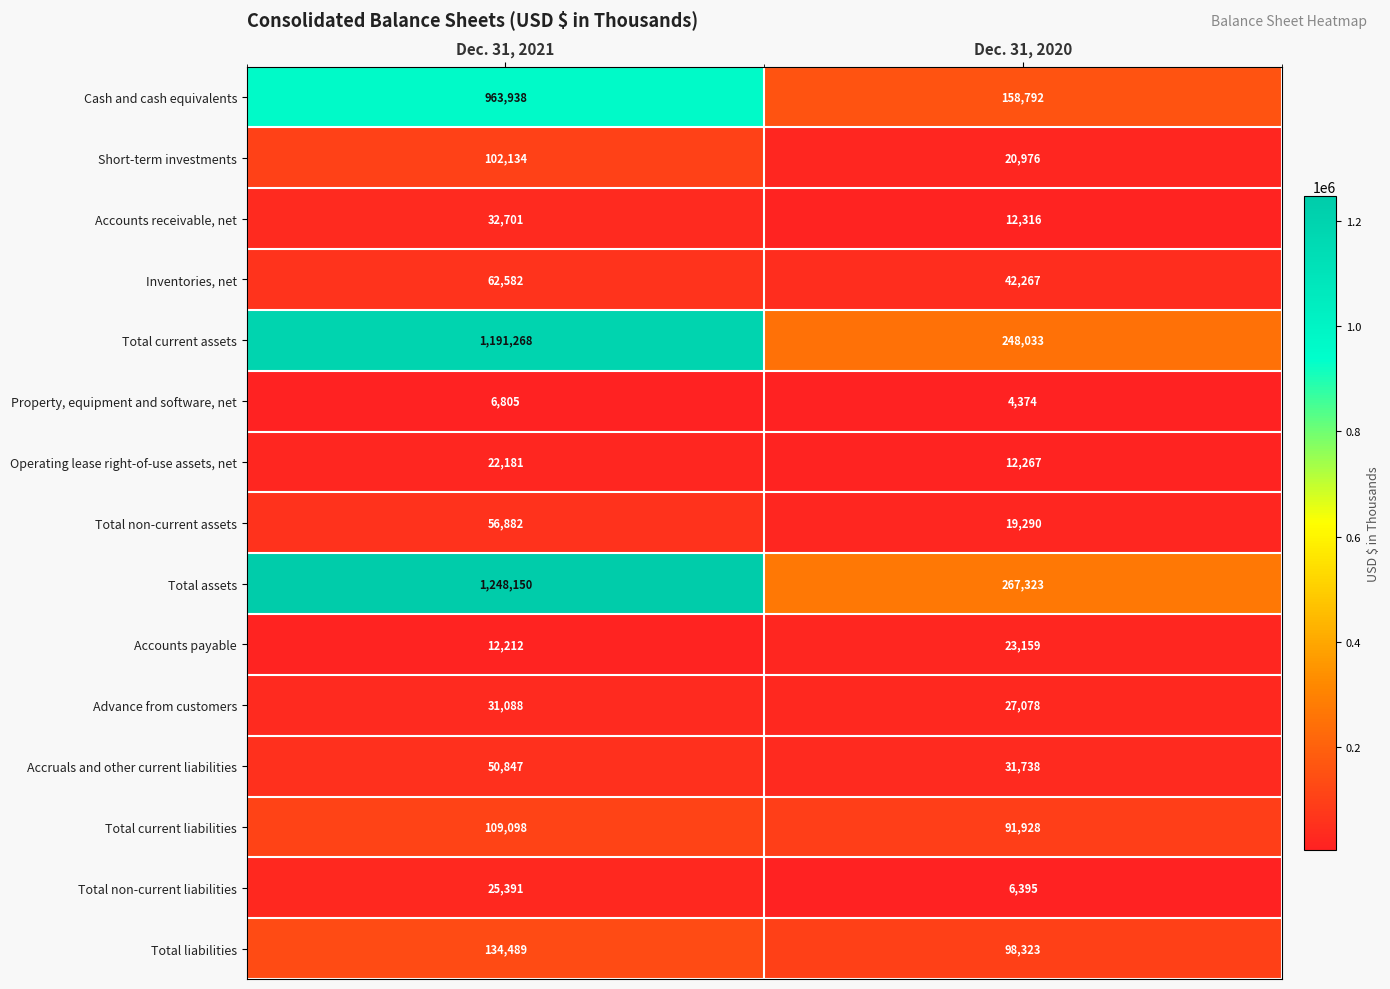

Reading left to right, what are all the values shown in this chart?

Cash and cash equivalents: Dec. 31, 2021=963938	Dec. 31, 2020=158792
Short-term investments: Dec. 31, 2021=102134	Dec. 31, 2020=20976
Accounts receivable, net: Dec. 31, 2021=32701	Dec. 31, 2020=12316
Inventories, net: Dec. 31, 2021=62582	Dec. 31, 2020=42267
Total current assets: Dec. 31, 2021=1191268	Dec. 31, 2020=248033
Property, equipment and software, net: Dec. 31, 2021=6805	Dec. 31, 2020=4374
Operating lease right-of-use assets, net: Dec. 31, 2021=22181	Dec. 31, 2020=12267
Total non-current assets: Dec. 31, 2021=56882	Dec. 31, 2020=19290
Total assets: Dec. 31, 2021=1248150	Dec. 31, 2020=267323
Accounts payable: Dec. 31, 2021=12212	Dec. 31, 2020=23159
Advance from customers: Dec. 31, 2021=31088	Dec. 31, 2020=27078
Accruals and other current liabilities: Dec. 31, 2021=50847	Dec. 31, 2020=31738
Total current liabilities: Dec. 31, 2021=109098	Dec. 31, 2020=91928
Total non-current liabilities: Dec. 31, 2021=25391	Dec. 31, 2020=6395
Total liabilities: Dec. 31, 2021=134489	Dec. 31, 2020=98323